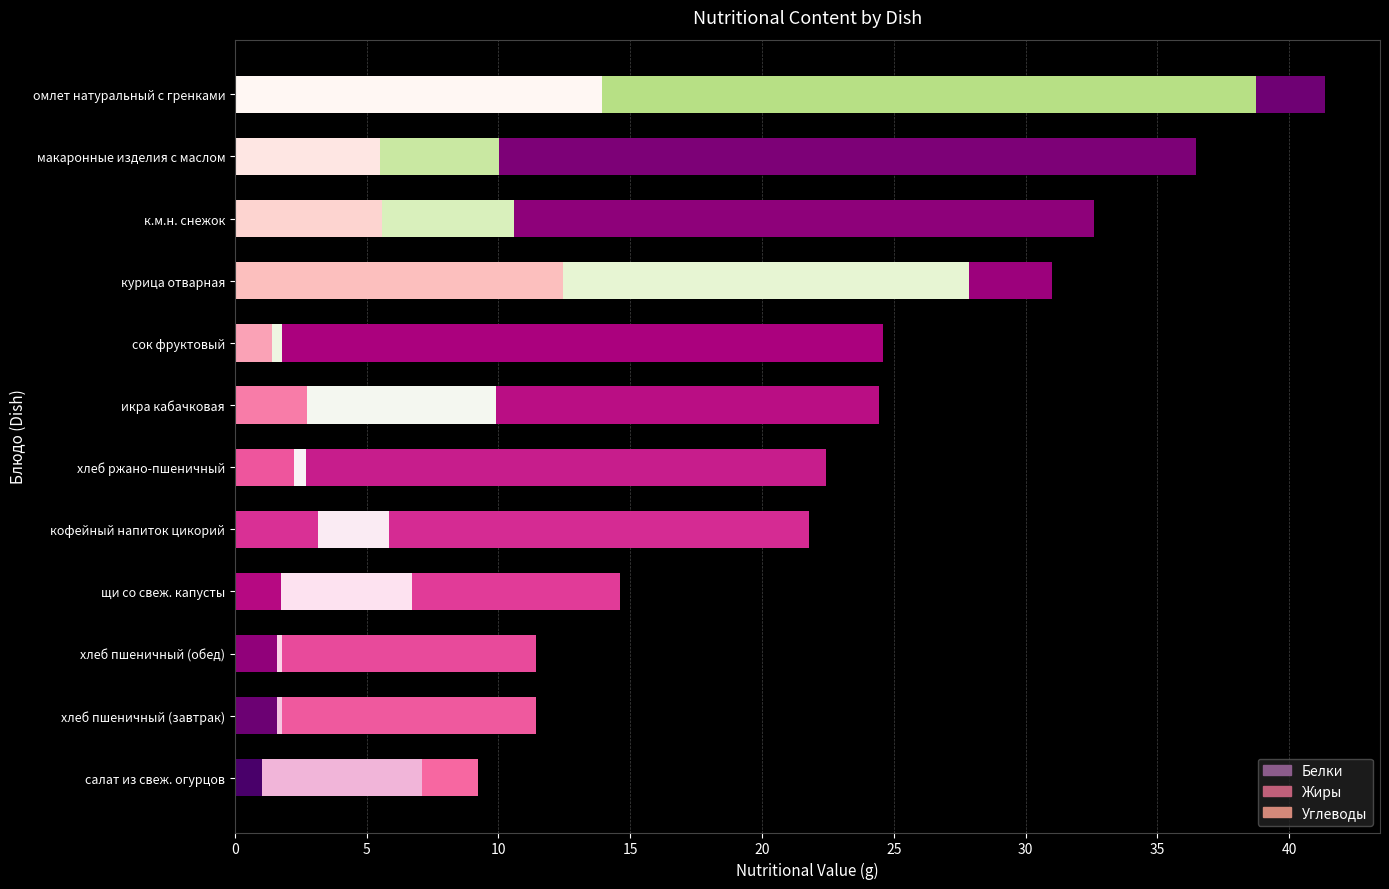

What is the difference between the second highest and second lowest values in the Белки series?

11.0